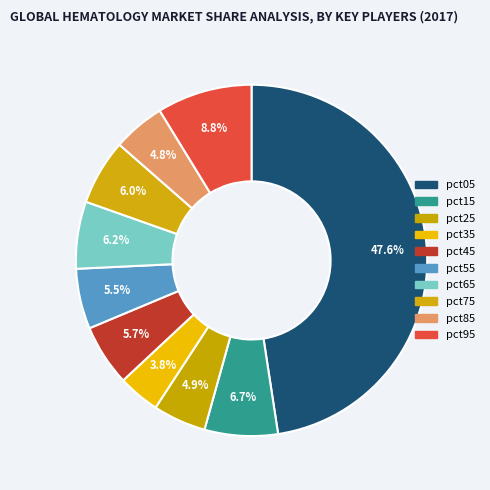

How many segments does this pie chart have?

10